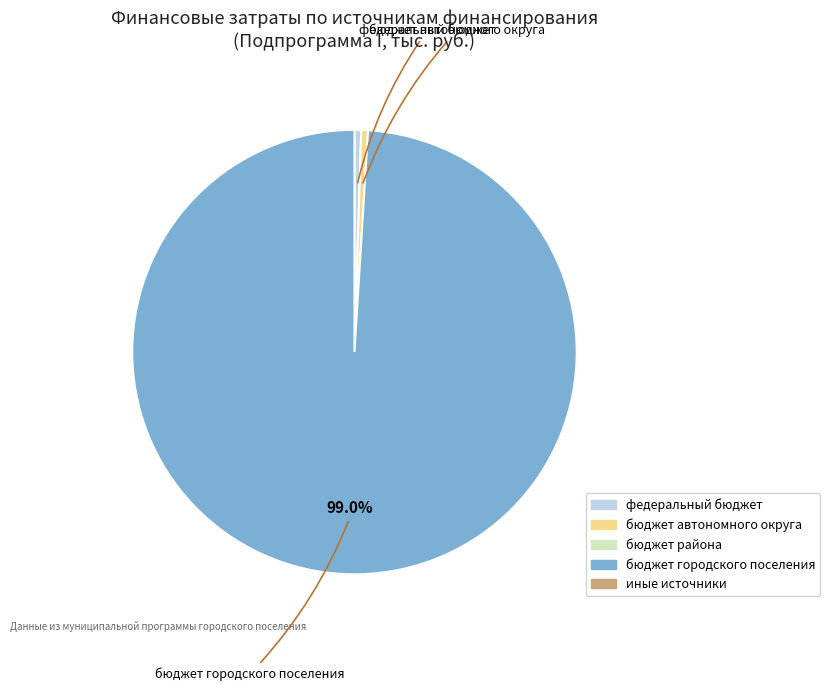

Does any single category account for the majority?

Yes